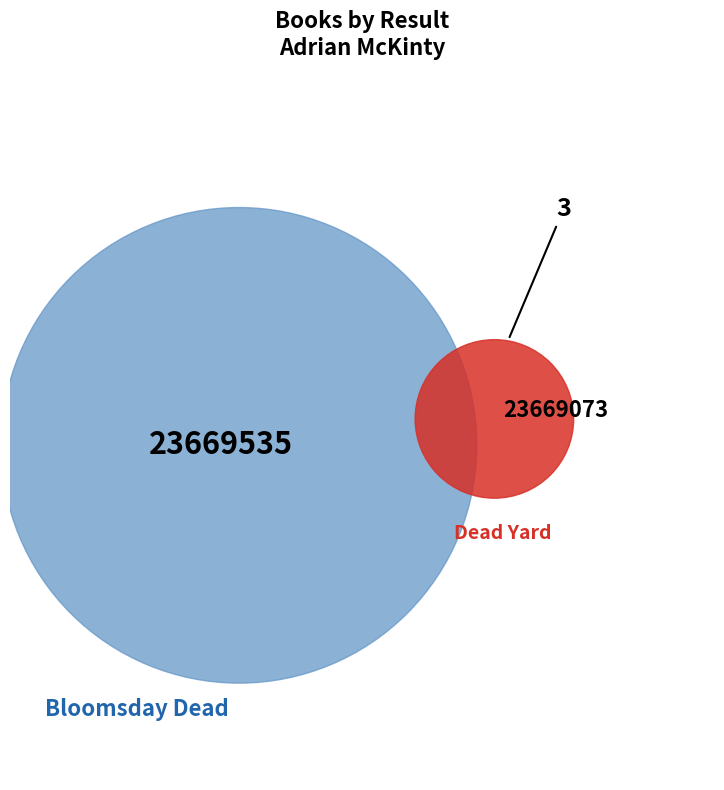

How many segments does this pie chart have?

3